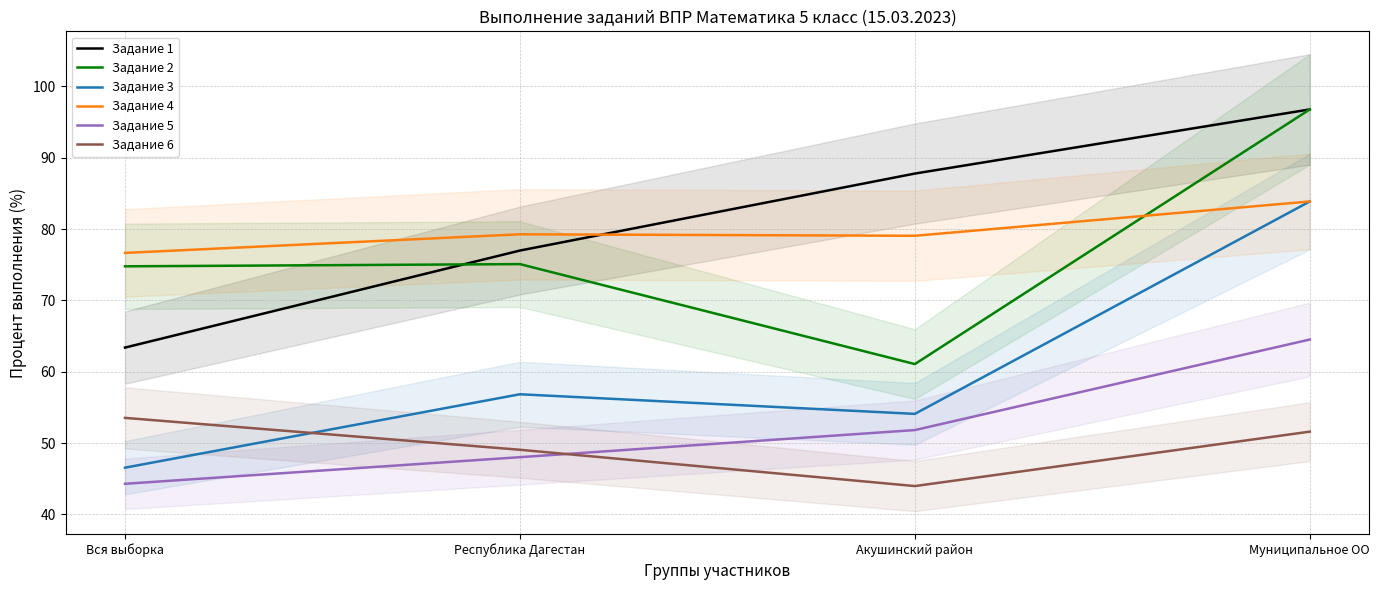

What is the difference between the maximum and minimum values in the Задание 5 series?

20.2